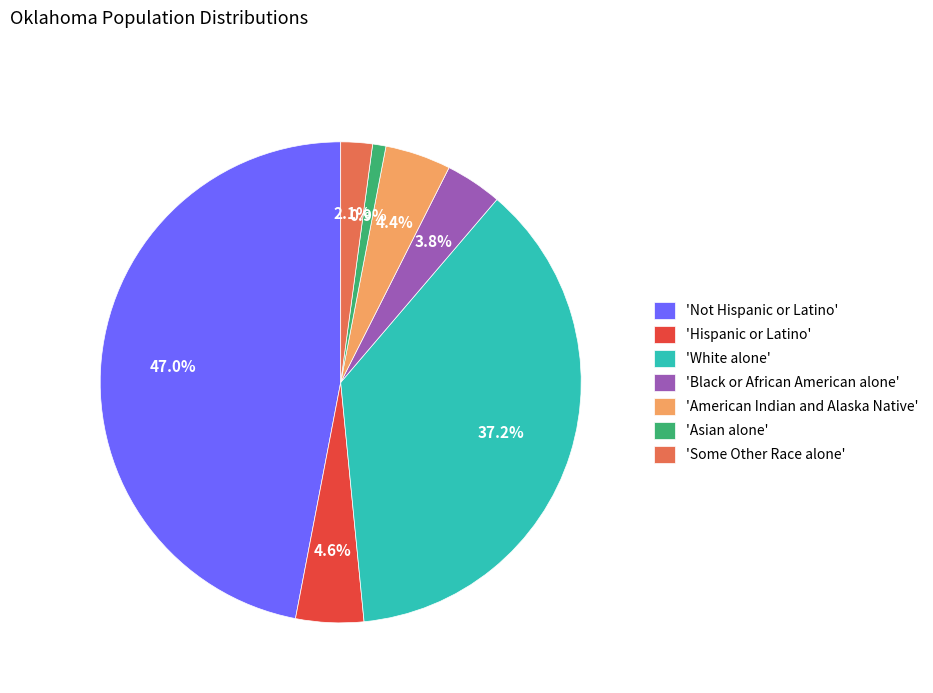

To the nearest percent, what is the average slice percentage?

14%